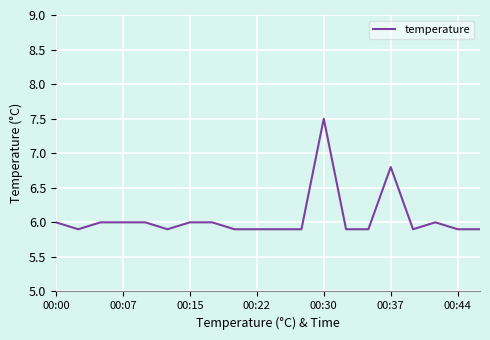

What is the average value?

6.1